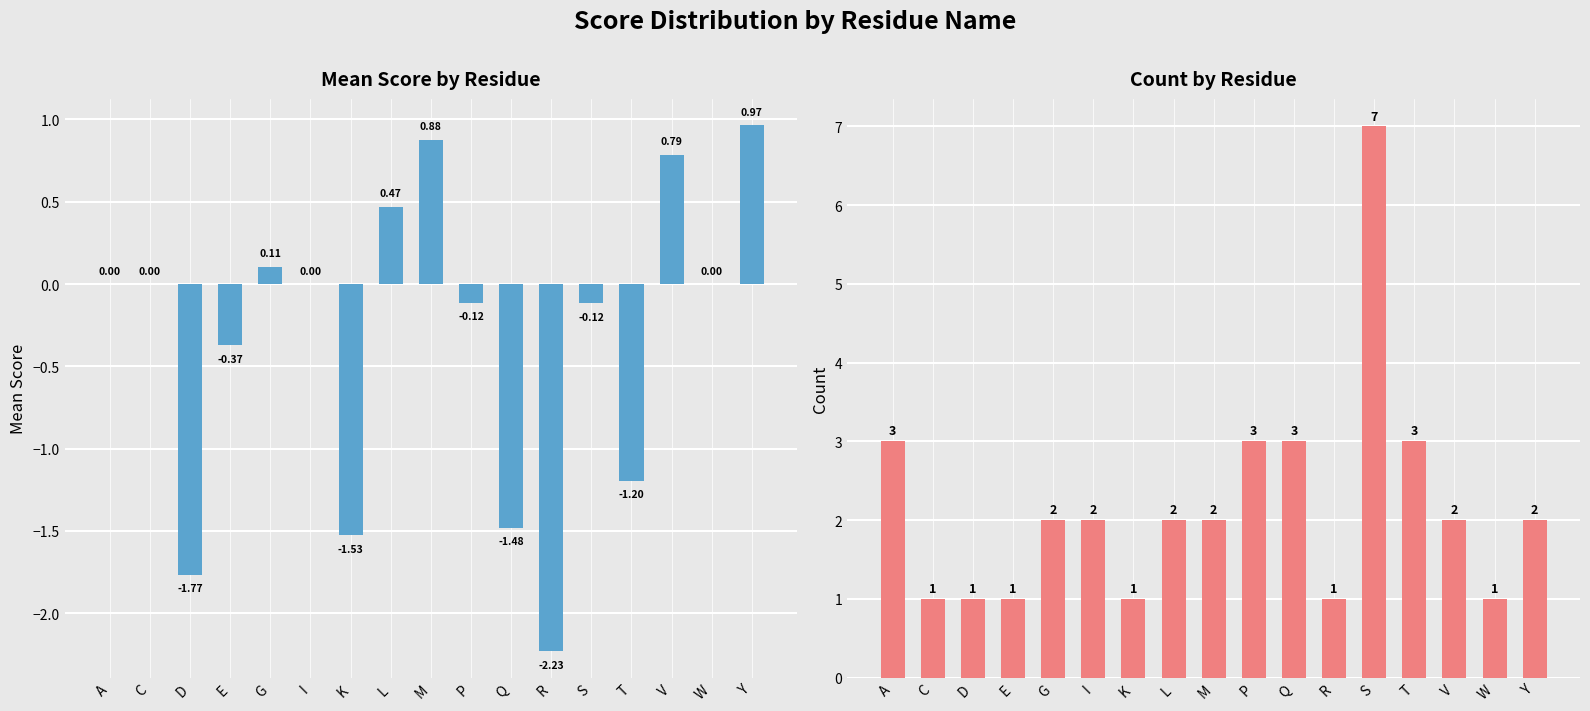

Which series has the widest spread of values?

count